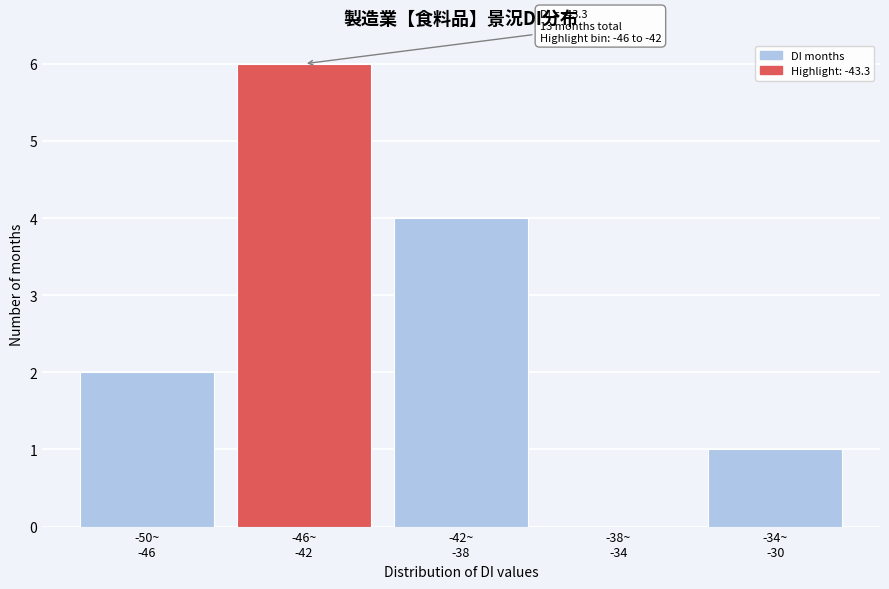

What is the greatest value displayed?

6